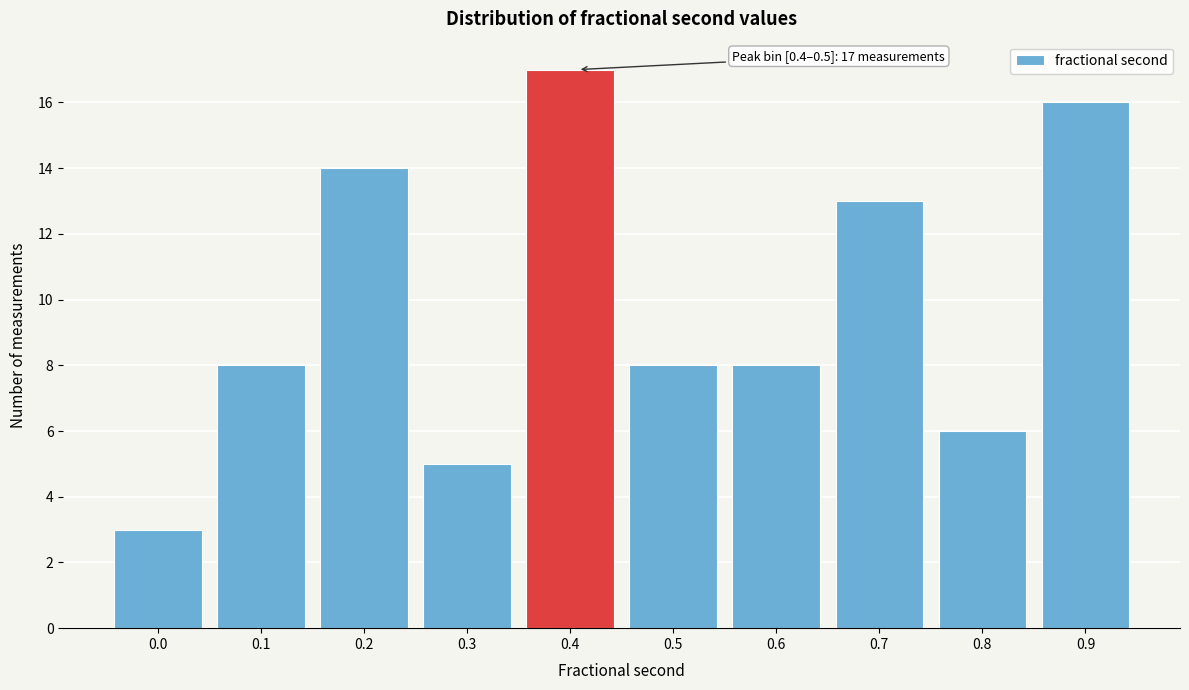

Reading left to right, extract all data points from this chart.

3	8	14	5	17	8	8	13	6	16